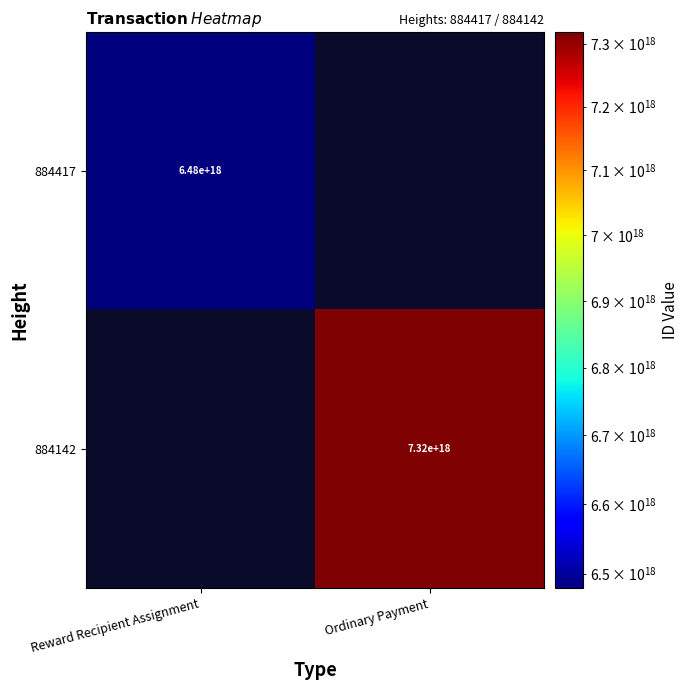

The 884142 series shows 7320000000000000000 at Ordinary Payment. True or false?

True